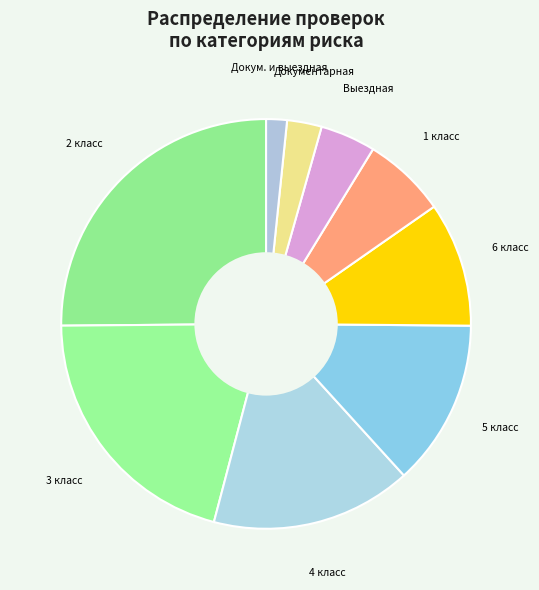

What is the largest slice in the pie chart?

Высокий риск (2 класс)